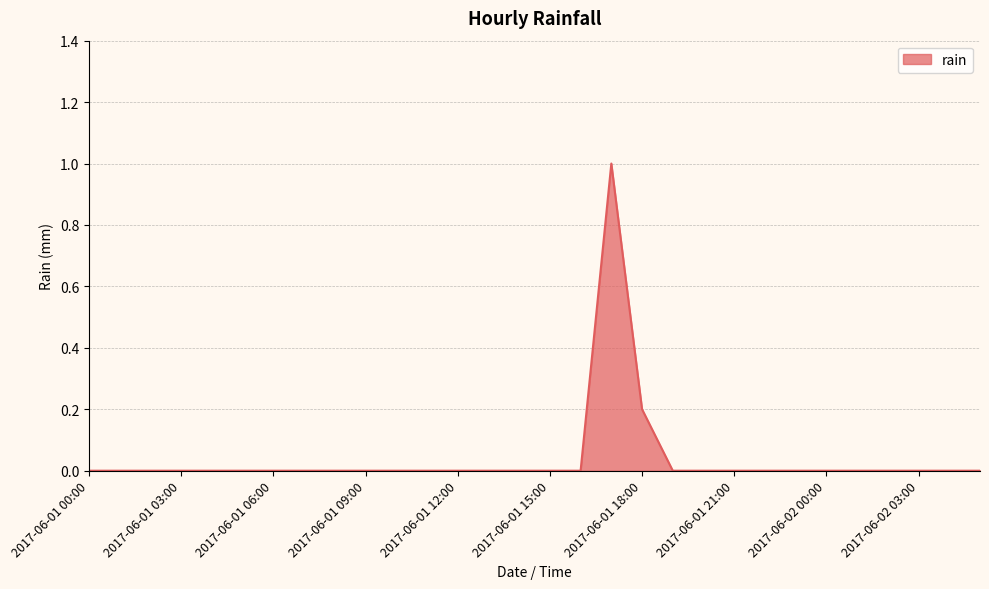

How many lines are shown in the chart?

1